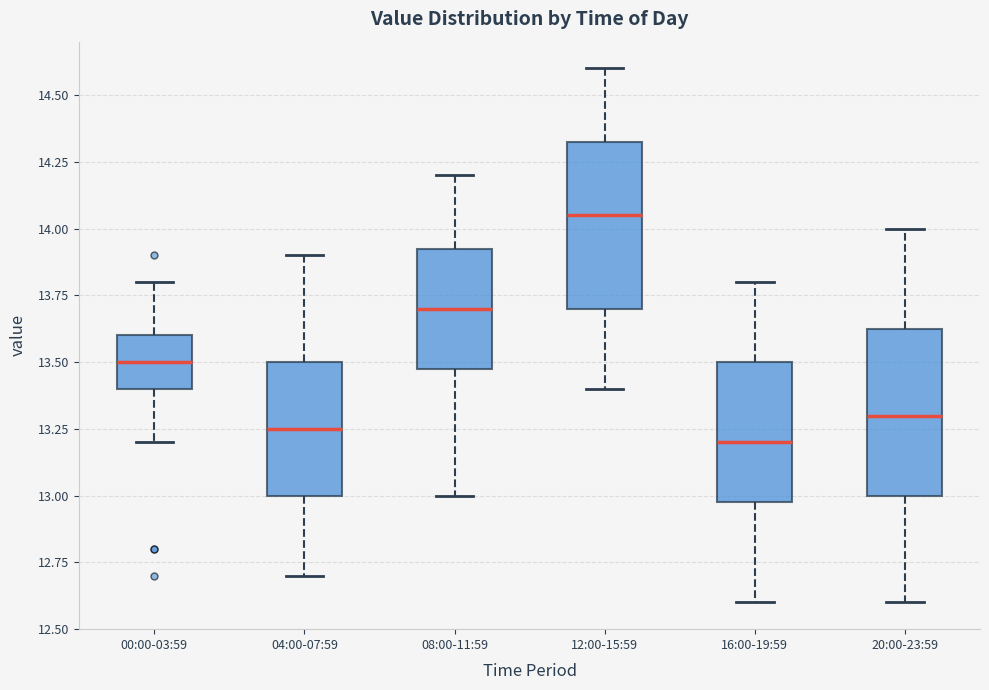

Where does the median line of the box for 16:00-19:59 sit on the y-axis? The values are not printed on the chart, so give them approximately, as read against the axis.

13.20